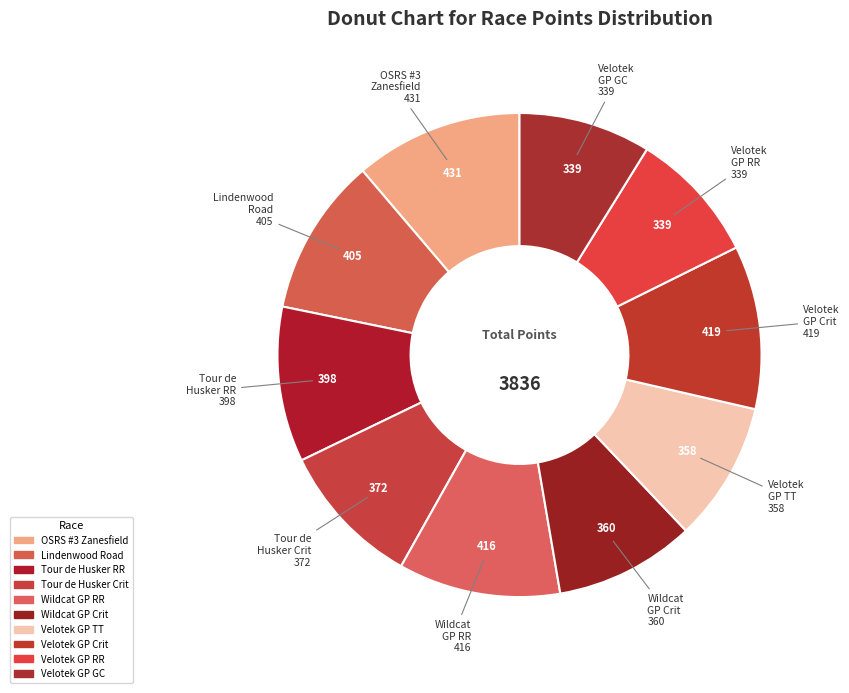

How many segments does this pie chart have?

10